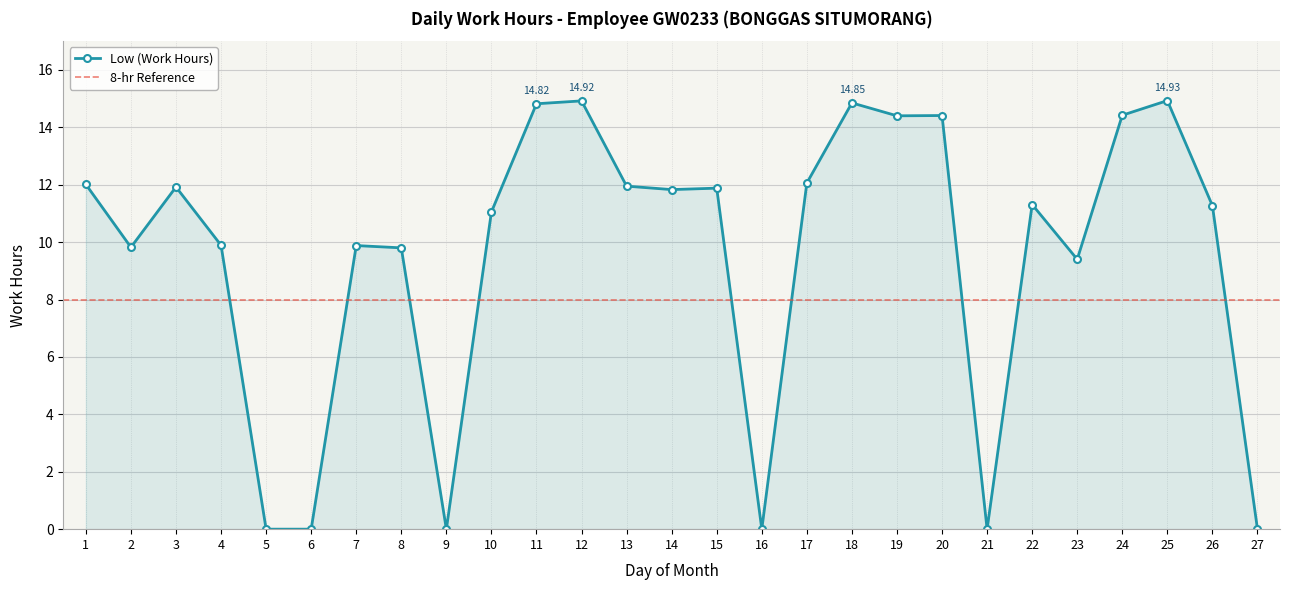

How many lines are shown in the chart?

1